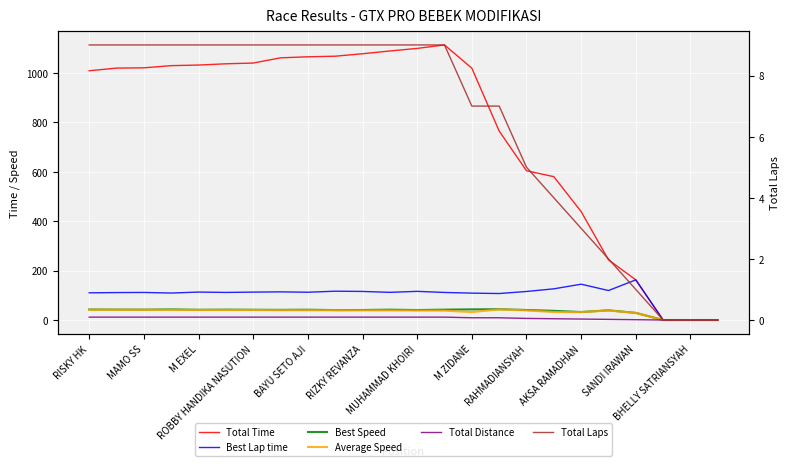

Is it true that Total Time equals 1777.1 at RIZKY REVANZA?

False